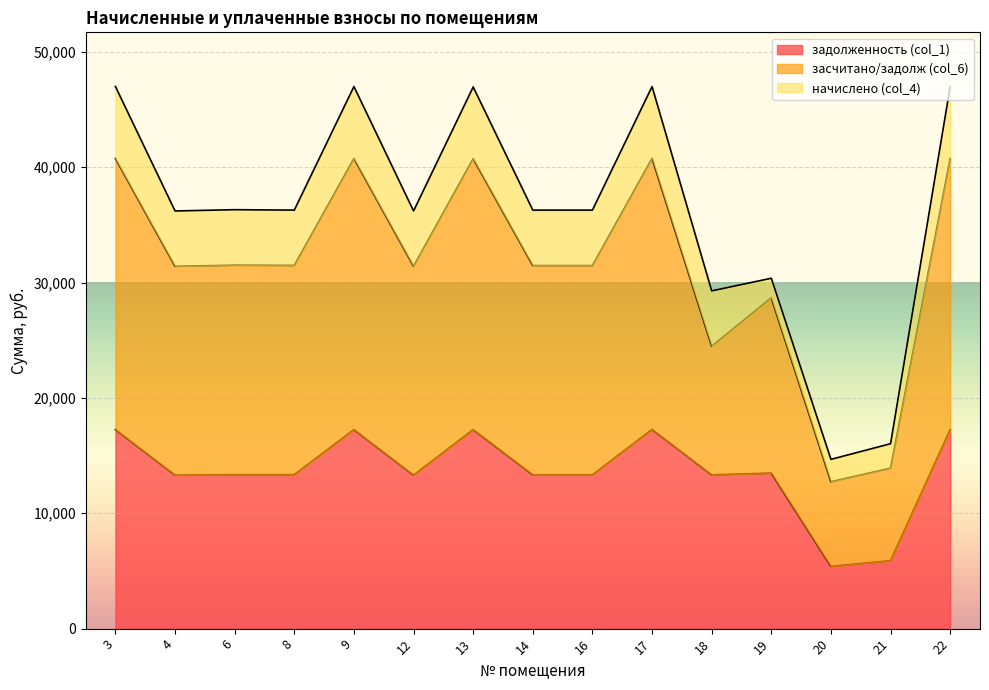

What is the sum of the задолженность (col_1) values at 8 and 21?

19236.0